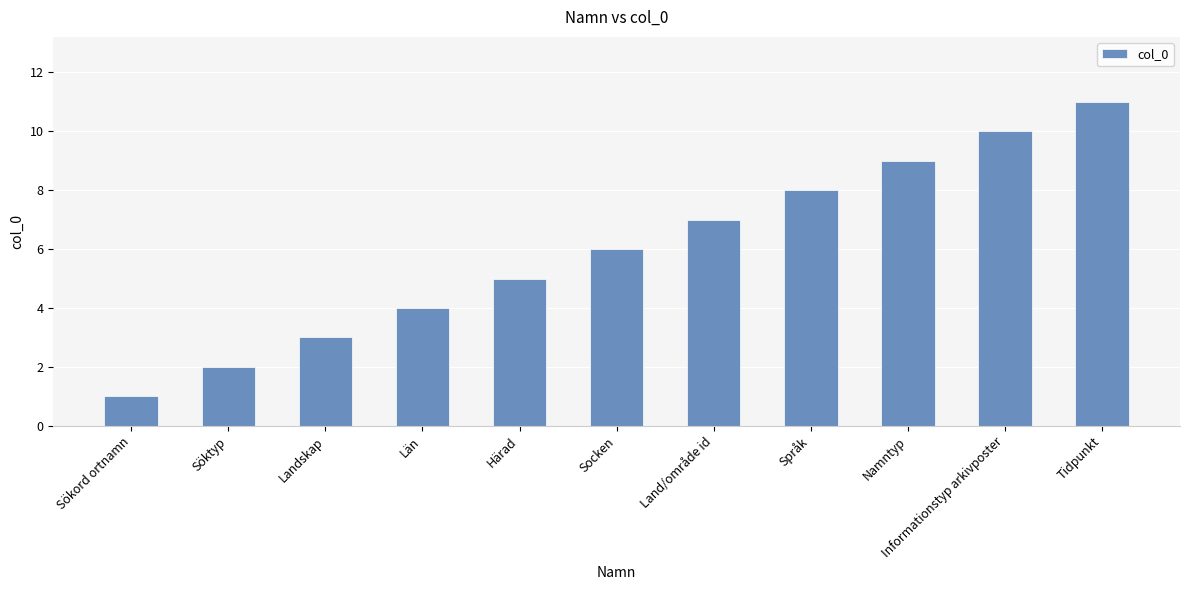

Which label corresponds to the largest value in the chart?

Tidpunkt